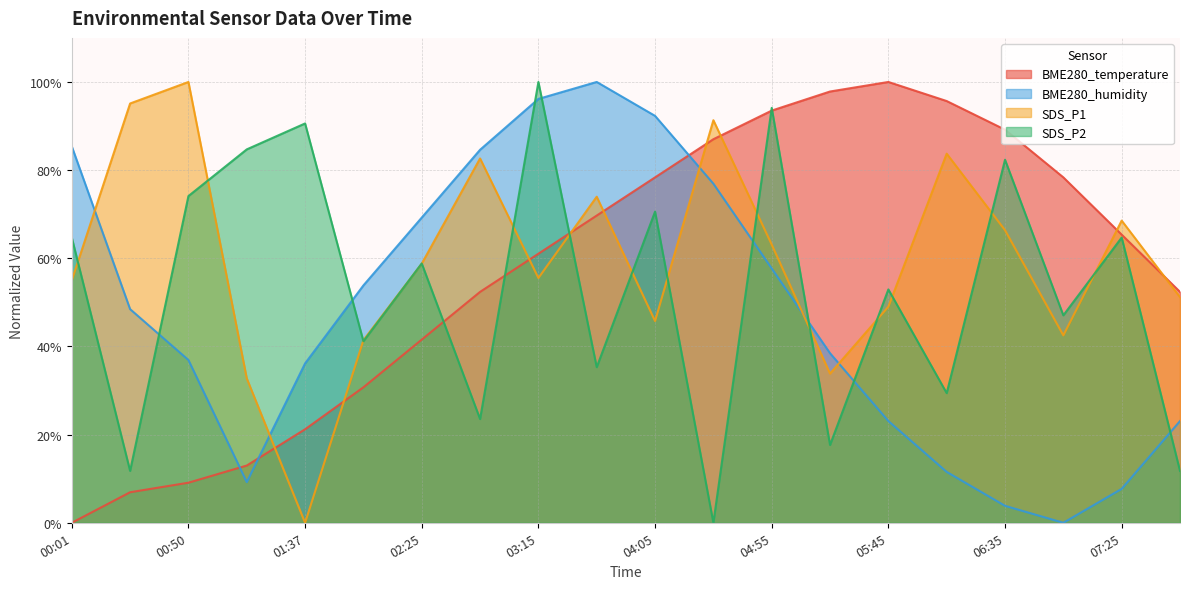

What is the spread (max minus min) of values at 03:15?

44.5